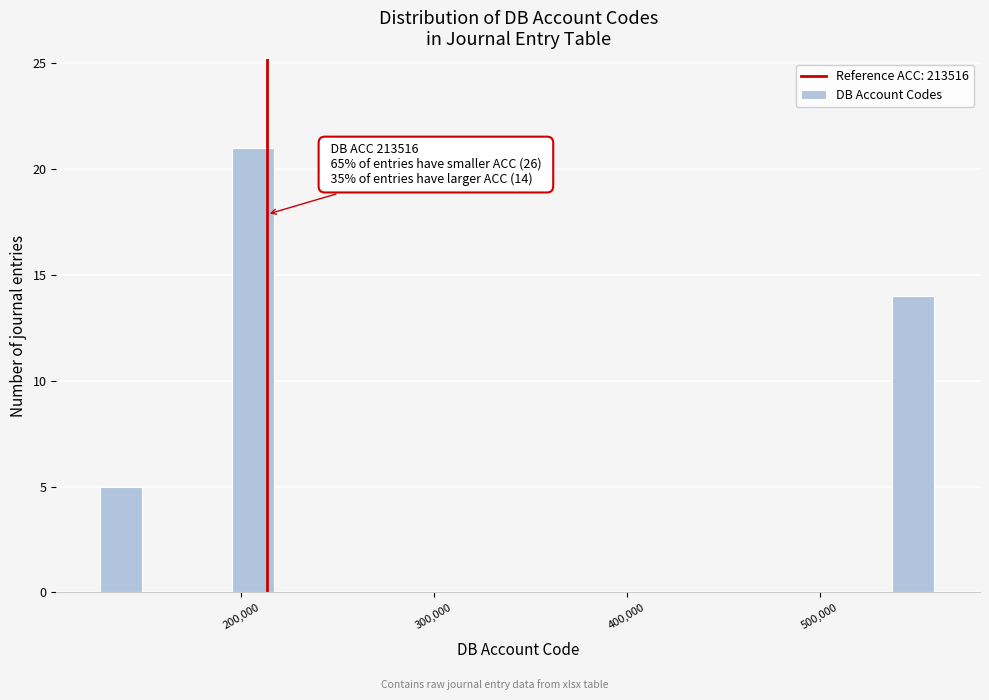

Read against the x-axis, roughly where is the centre of the tallest bar?

210000